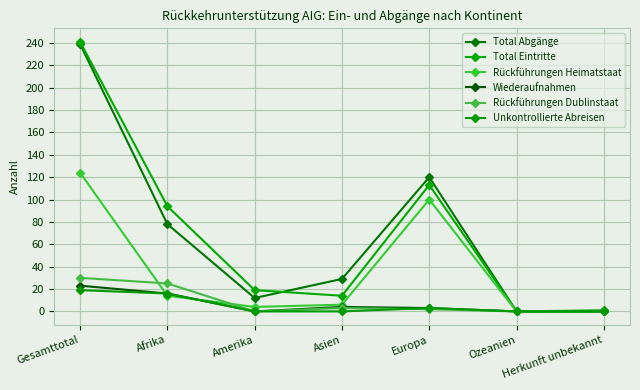

How many lines are shown in the chart?

6